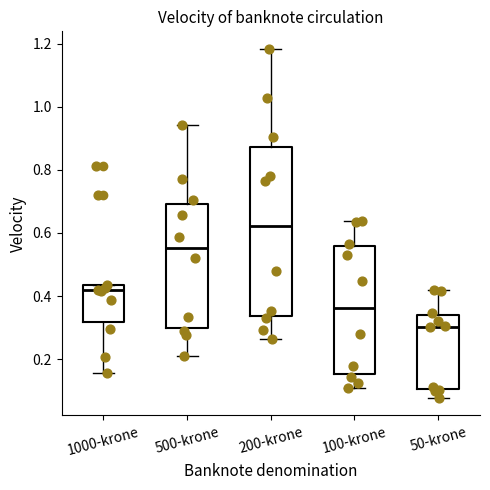

Reading left to right, transcribe this box plot: for each box, give where its median line is, the range the box spans, and where its two whiskers end, as read against the y-axis. The values are not printed on the chart, so give them approximately, as read against the axis.

1000-krone: median 0.42, box 0.32 to 0.44, whiskers 0.16 to 0.44
500-krone: median 0.56, box 0.30 to 0.70, whiskers 0.20 to 0.94
200-krone: median 0.62, box 0.34 to 0.88, whiskers 0.26 to 1.18
100-krone: median 0.36, box 0.16 to 0.56, whiskers 0.10 to 0.64
50-krone: median 0.30, box 0.10 to 0.34, whiskers 0.08 to 0.42